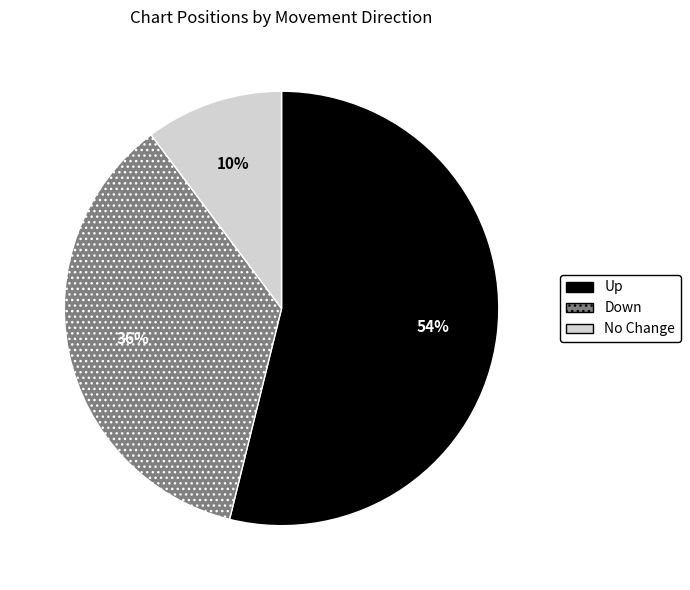

To the nearest percent, what is the average slice percentage?

33%